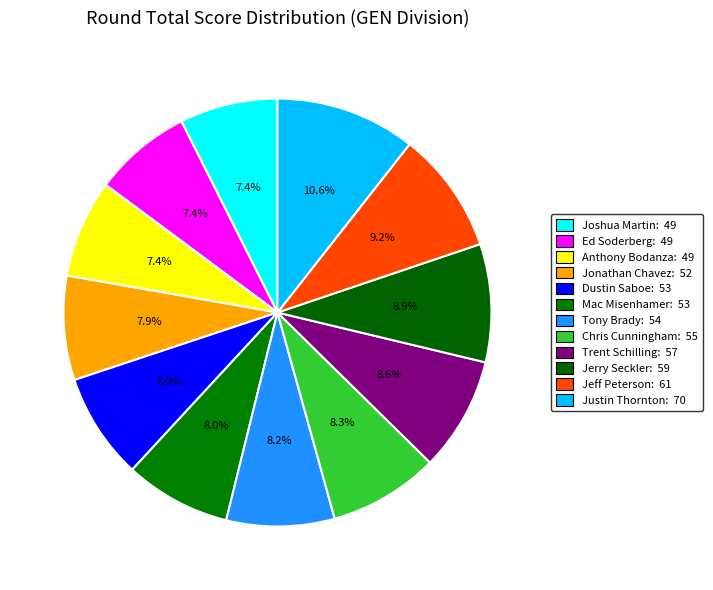

What portion of the pie excludes Mac Misenhamer?

92.0%